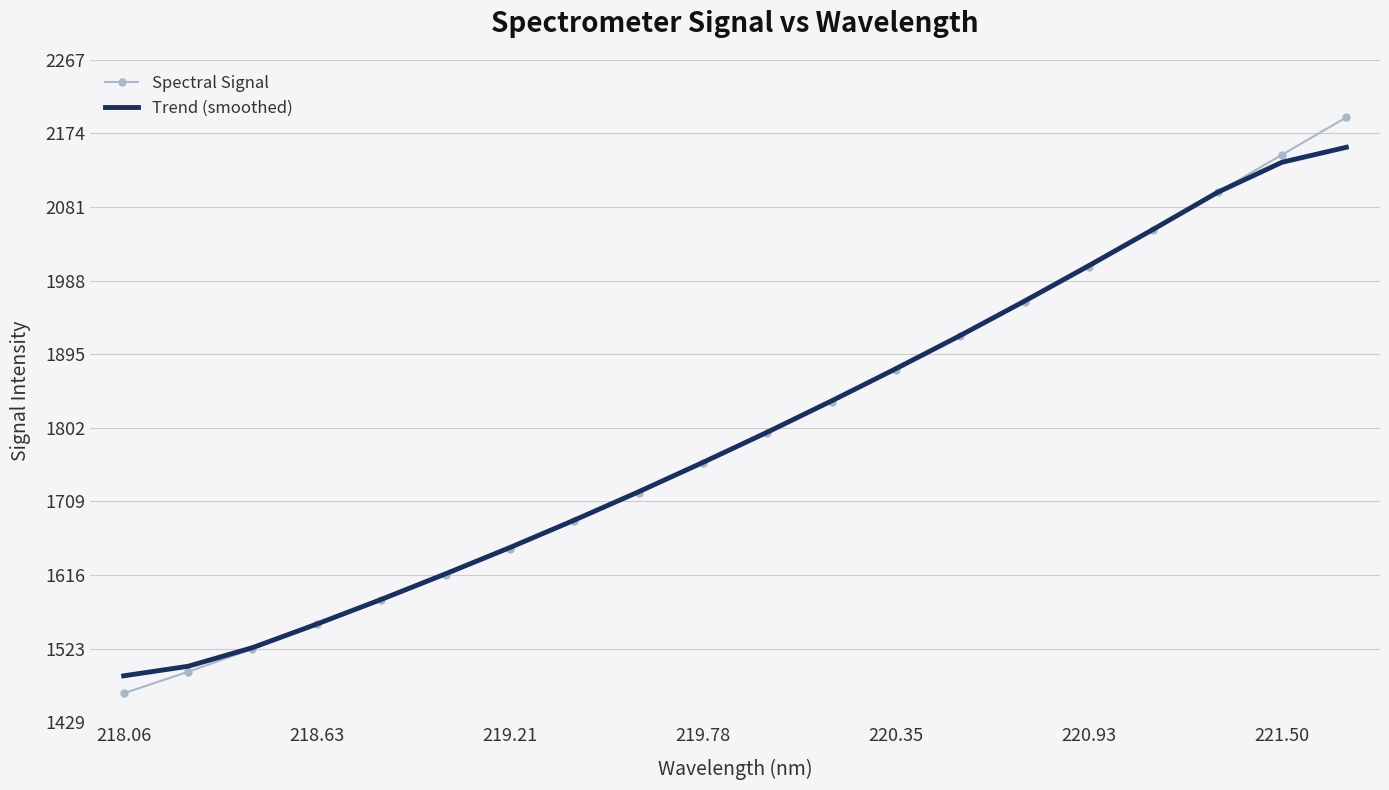

List the series in order of their peak value, highest first.

Spectral Signal, Trend (smoothed)